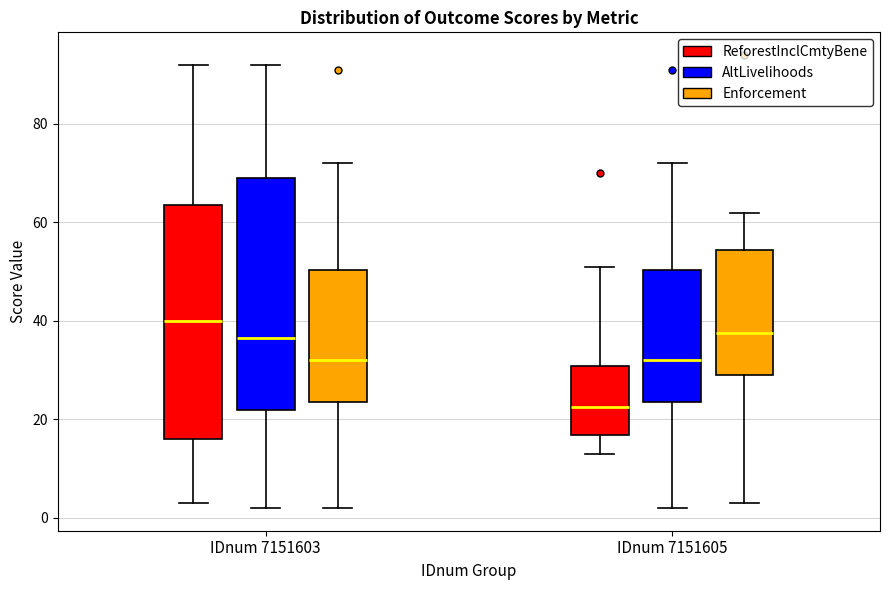

Reading left to right, read every box against the y-axis: the position of its median line, the range the box covers, and the ends of its whiskers. The values are not printed on the chart, so give them approximately, as read against the axis.

IDnum 7151603 (ReforestInclCmtyBene): median 40, box 16 to 64, whiskers 4 to 92
IDnum 7151603 (AltLivelihoods): median 36, box 22 to 70, whiskers 2 to 92
IDnum 7151603 (Enforcement): median 32, box 24 to 50, whiskers 2 to 72
IDnum 7151605 (ReforestInclCmtyBene): median 22, box 16 to 30, whiskers 14 to 52
IDnum 7151605 (AltLivelihoods): median 32, box 24 to 50, whiskers 2 to 72
IDnum 7151605 (Enforcement): median 38, box 30 to 54, whiskers 4 to 62